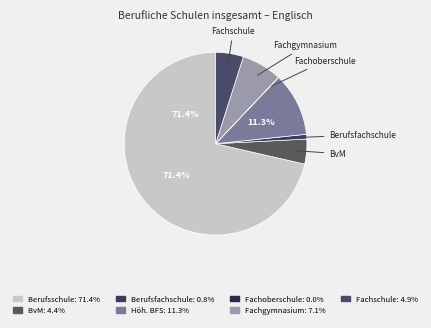

Count the number of slices in the pie.

7